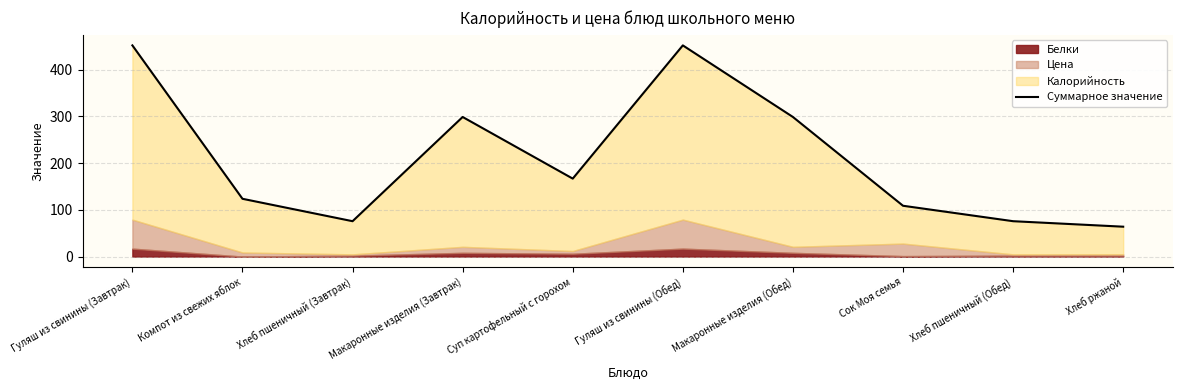

What is the minimum value shown in the chart?

64.0